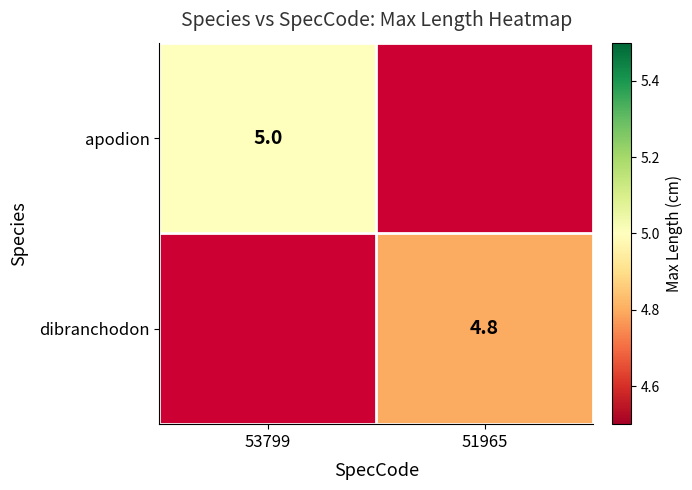

The value of dibranchodon at 51965 is 4.8. True or false?

True